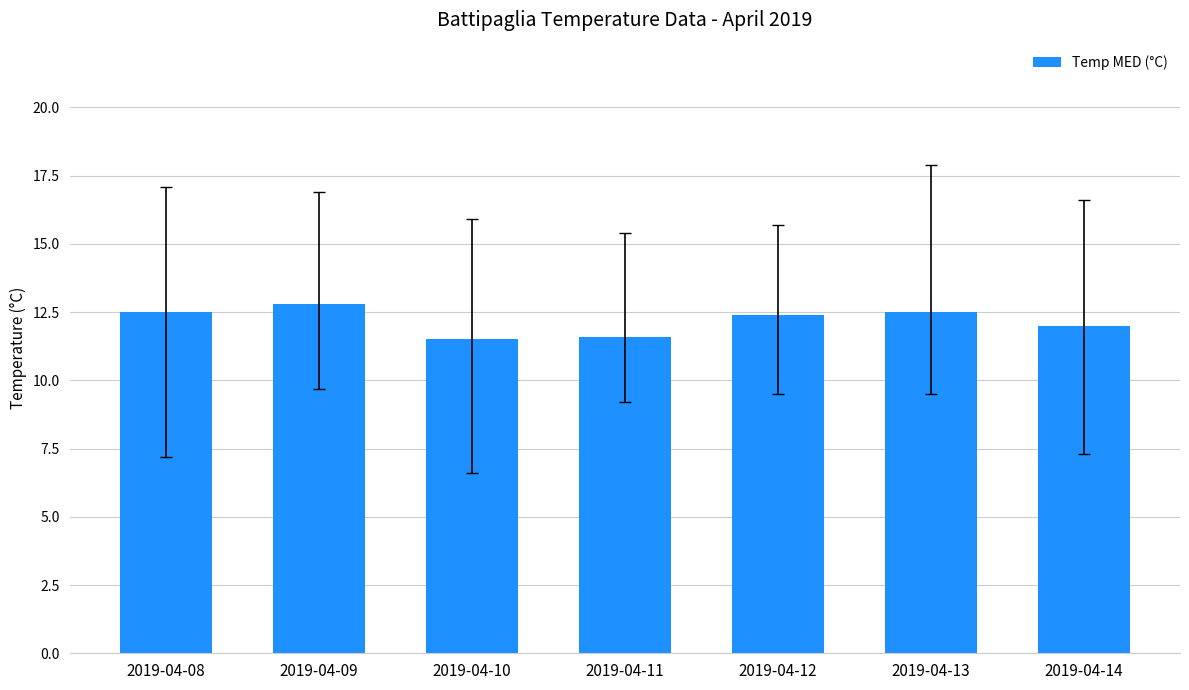

What is the sum of the values at 2019-04-12 and 2019-04-11?

24.0